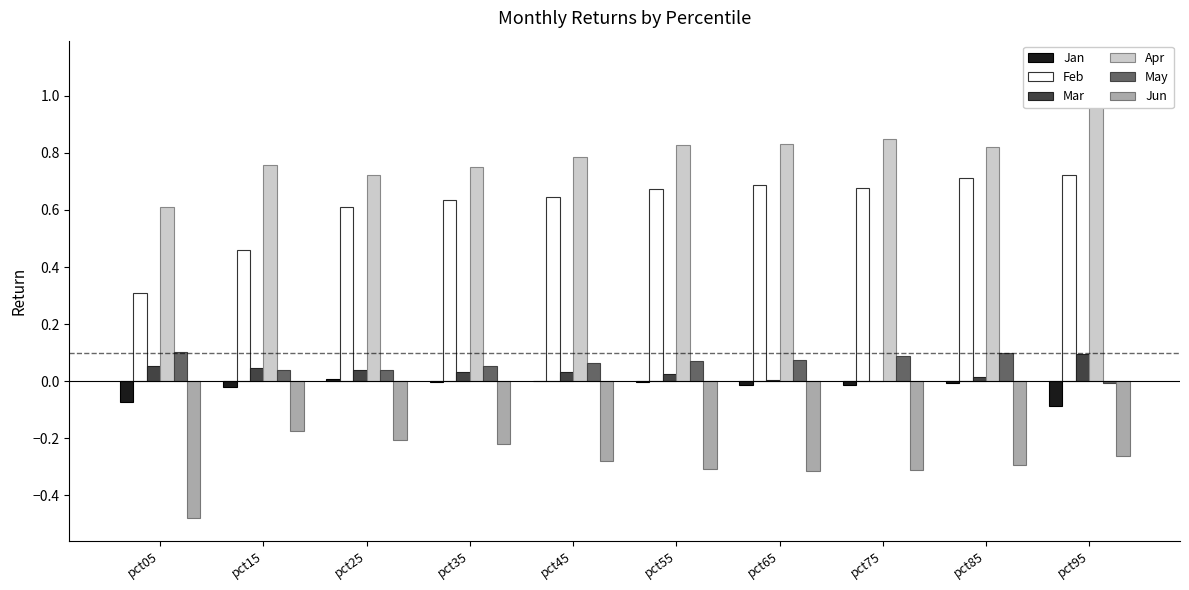

How many values in Mar are above zero?

9